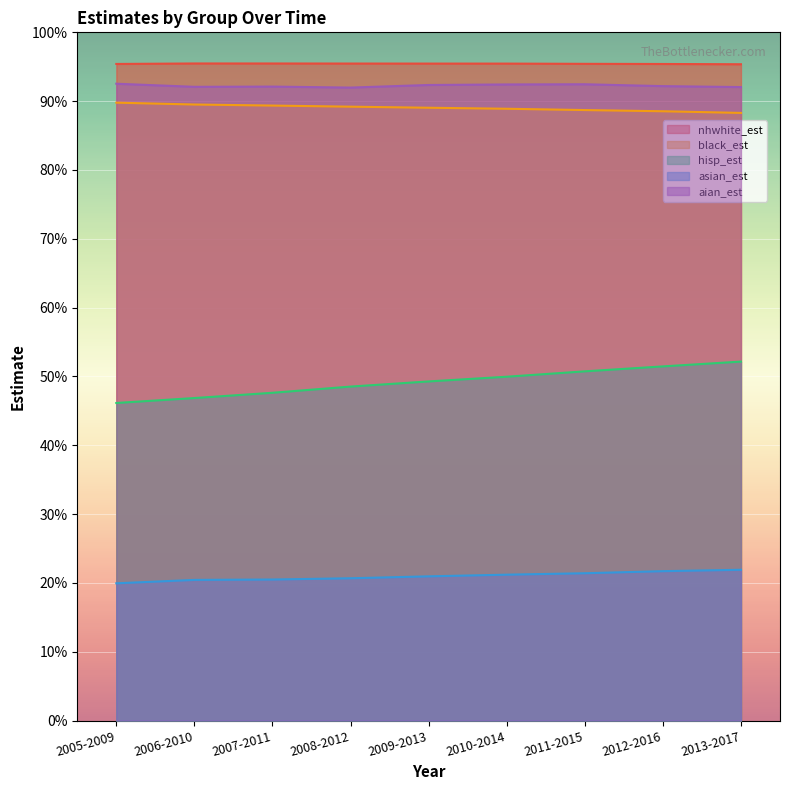

What is the difference between the highest and lowest values at 2010-2014?

74.3